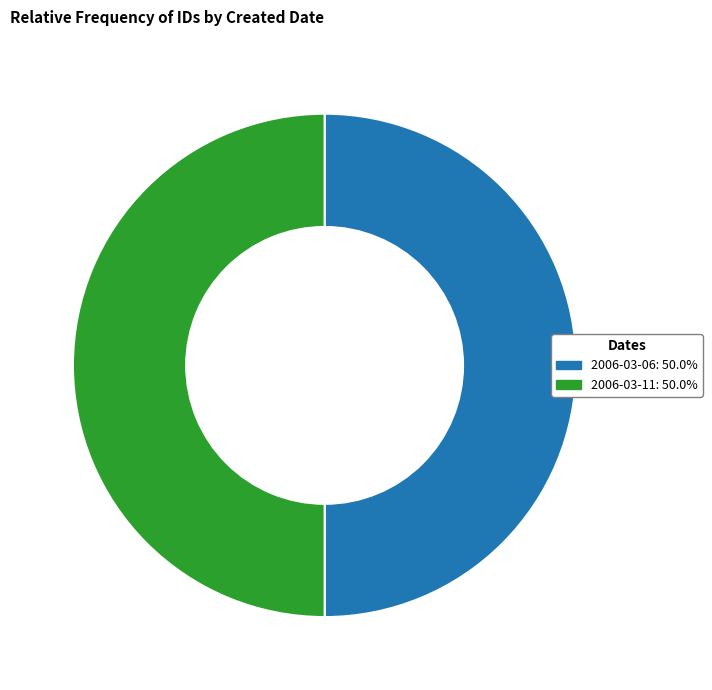

Do 2006-03-11 and 2006-03-06 together represent more than half of the pie?

Yes